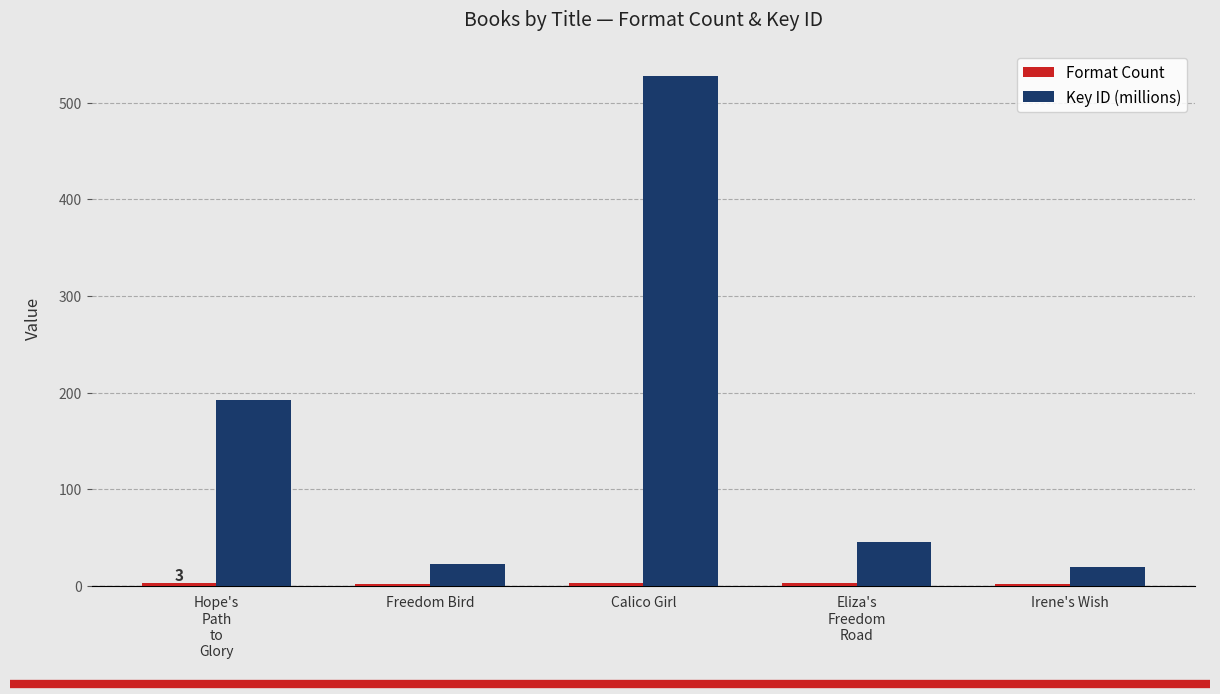

Are the bars horizontal?

No